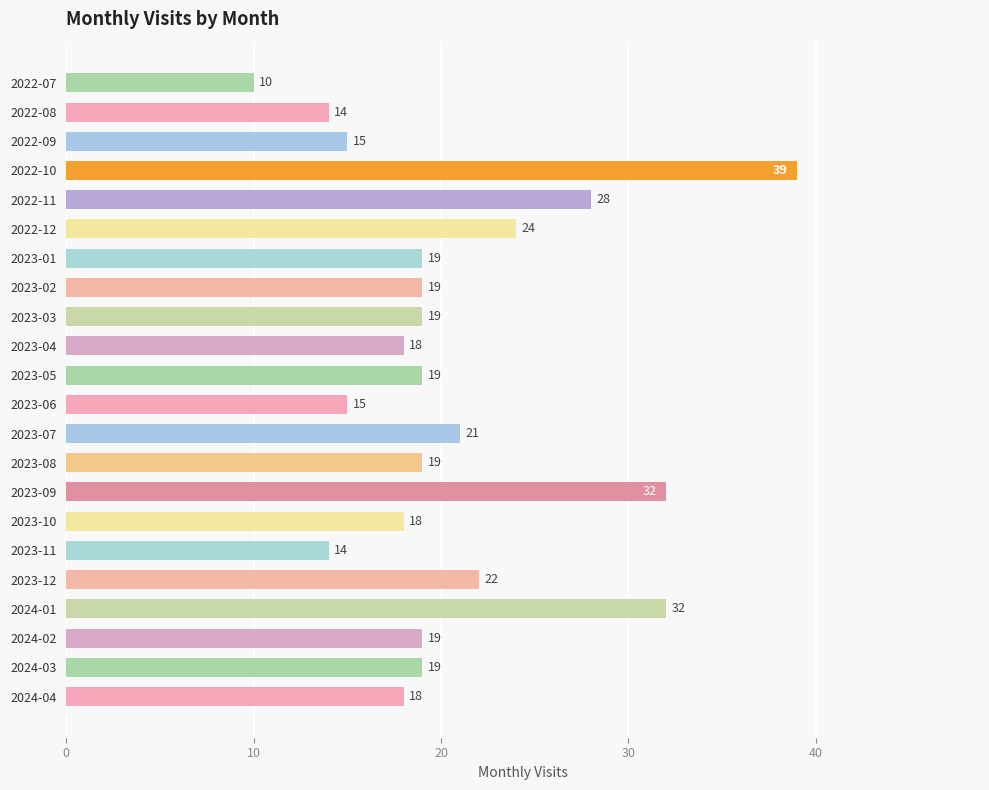

Are the bars grouped side by side (vs. stacked)?

No